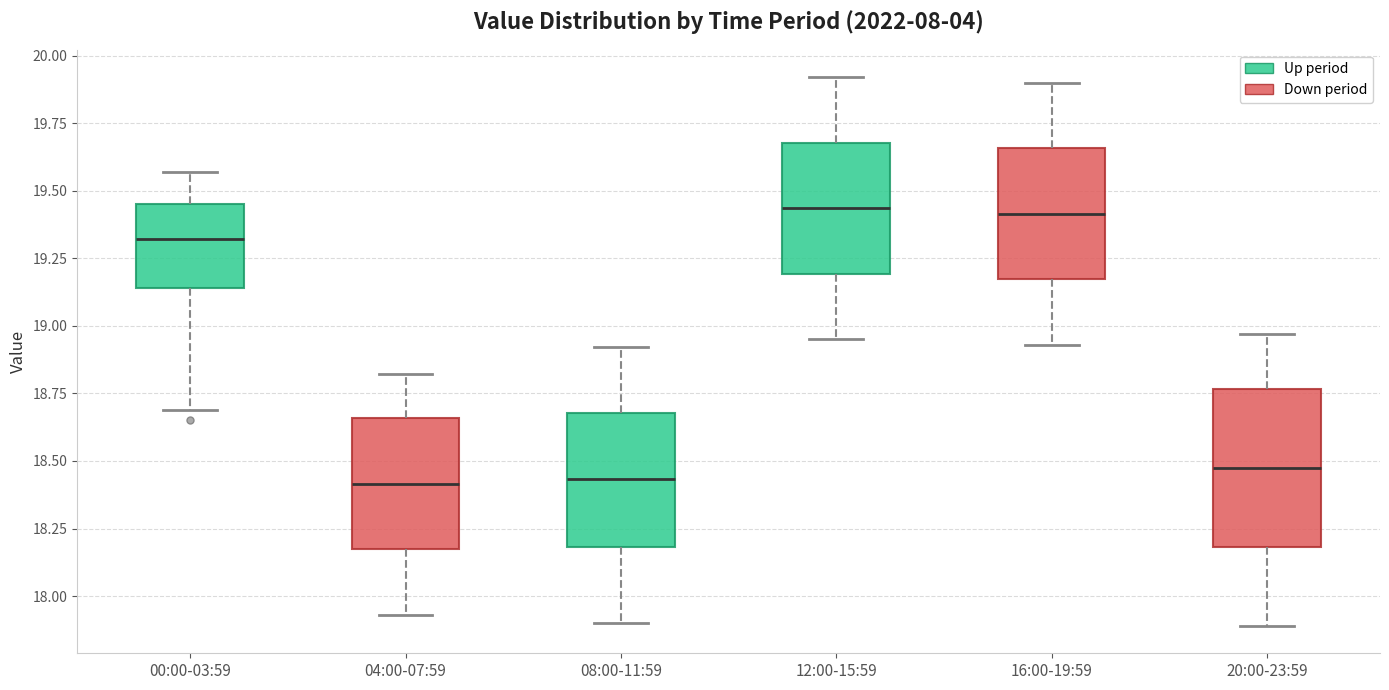

Reading left to right, read every box against the y-axis: the position of its median line, the range the box covers, and the ends of its whiskers. The values are not printed on the chart, so give them approximately, as read against the axis.

00:00-03:59: median 19.30, box 19.15 to 19.45, whiskers 18.70 to 19.55
04:00-07:59: median 18.40, box 18.15 to 18.65, whiskers 17.95 to 18.80
08:00-11:59: median 18.45, box 18.20 to 18.70, whiskers 17.90 to 18.90
12:00-15:59: median 19.45, box 19.20 to 19.70, whiskers 18.95 to 19.90
16:00-19:59: median 19.40, box 19.15 to 19.65, whiskers 18.95 to 19.90
20:00-23:59: median 18.50, box 18.20 to 18.75, whiskers 17.90 to 18.95